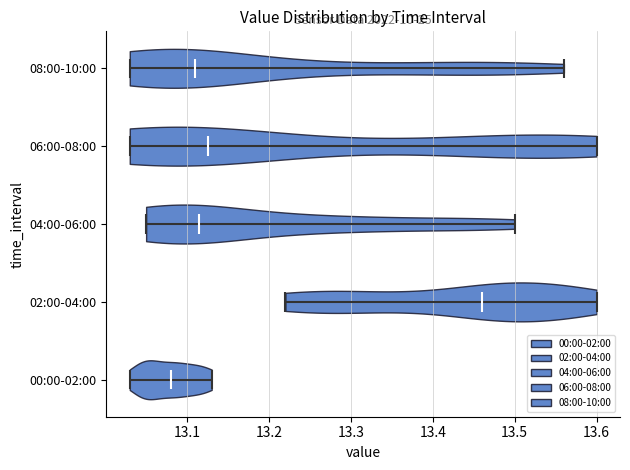

Reading bottom to top, read every violin against the x-axis: where its median line is, and the lowest and highest points it reaches. The values are not printed on the chart, so give them approximately, as read against the axis.

00:00-02:00: median line 13.08, lowest point 13.03, highest point 13.13
02:00-04:00: median line 13.46, lowest point 13.22, highest point 13.60
04:00-06:00: median line 13.12, lowest point 13.05, highest point 13.50
06:00-08:00: median line 13.13, lowest point 13.03, highest point 13.60
08:00-10:00: median line 13.11, lowest point 13.03, highest point 13.56